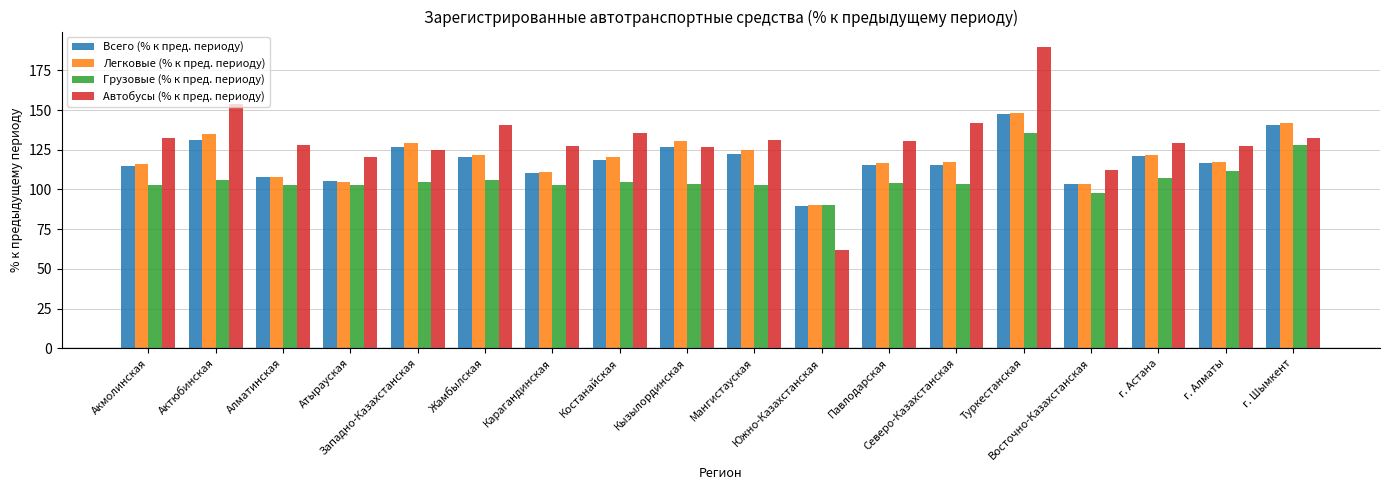

Where is Всего (% к пред. периоду) nearest to the value 118?

Костанайская